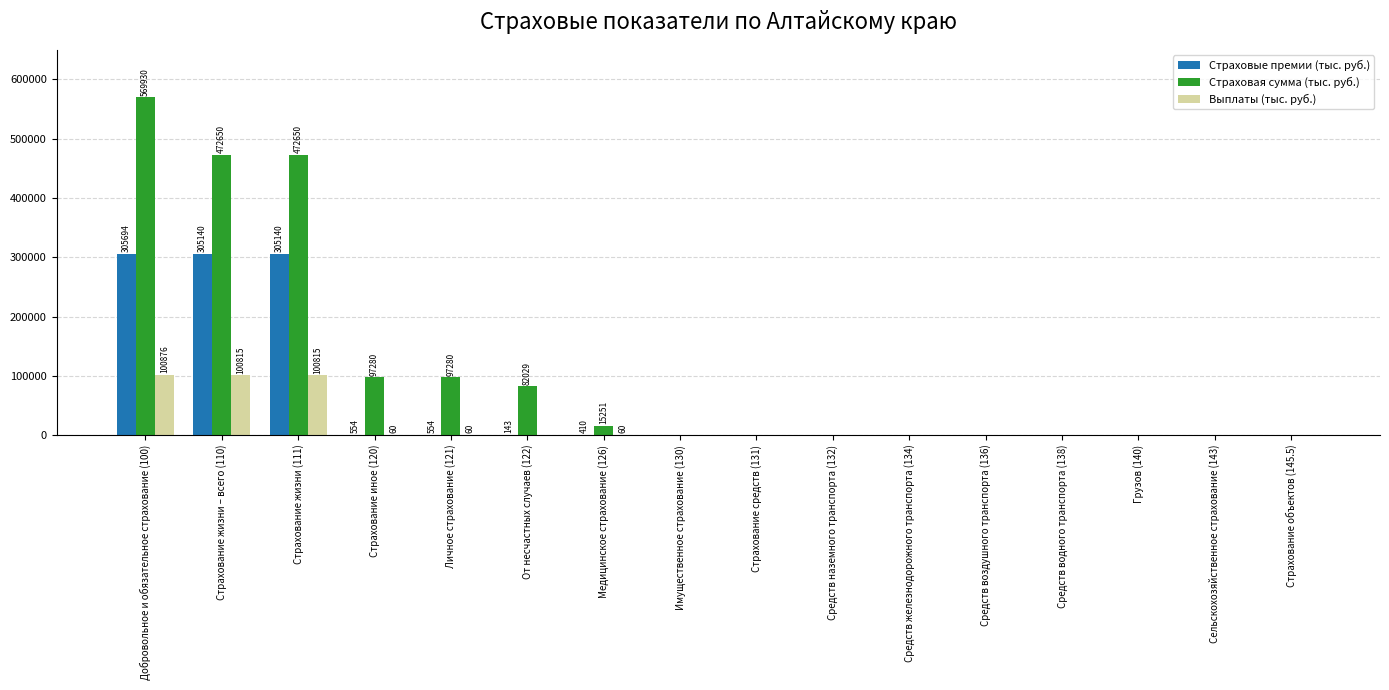

How many groups of bars are there?

16